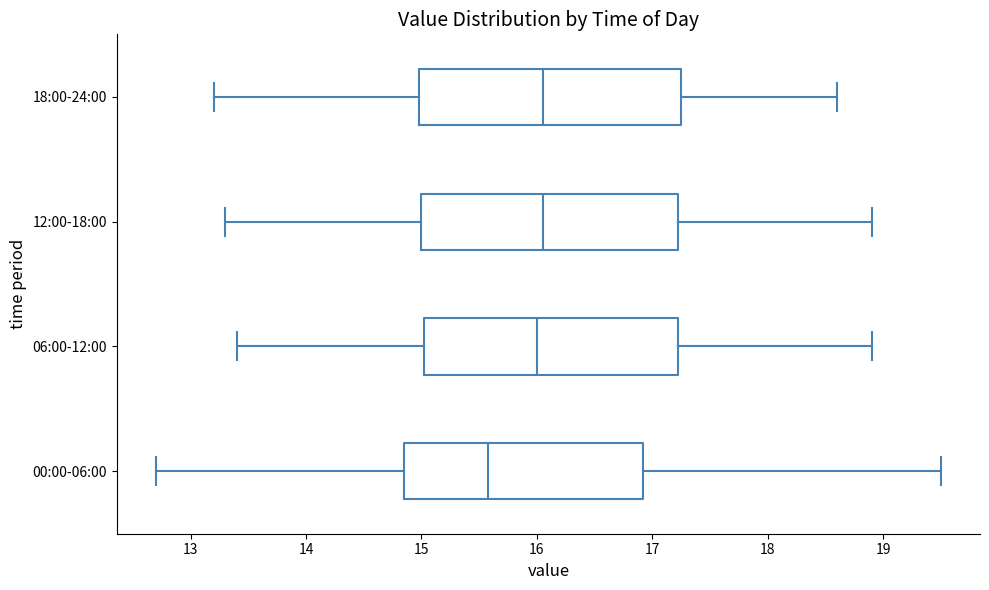

Reading bottom to top, transcribe this box plot: for each box, give where its median line is, the range the box spans, and where its two whiskers end, as read against the x-axis. The values are not printed on the chart, so give them approximately, as read against the axis.

00:00-06:00: median 15.6, box 14.9 to 16.9, whiskers 12.7 to 19.5
06:00-12:00: median 16.0, box 15.0 to 17.2, whiskers 13.4 to 18.9
12:00-18:00: median 16.1, box 15.0 to 17.2, whiskers 13.3 to 18.9
18:00-24:00: median 16.1, box 15.0 to 17.3, whiskers 13.2 to 18.6